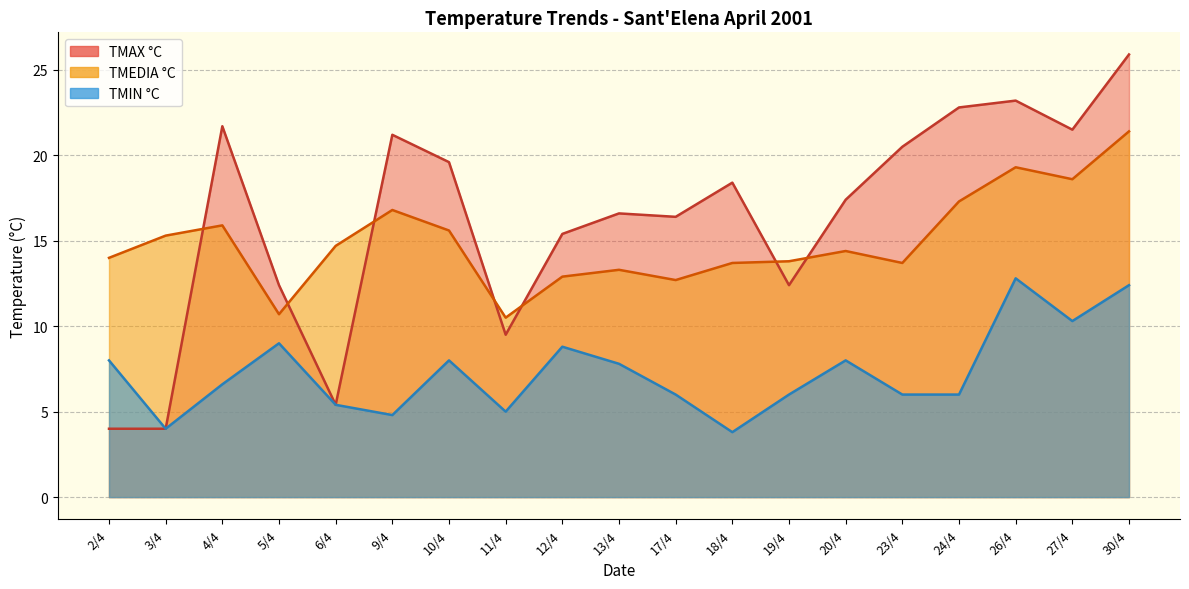

Where is the first local maximum for TMIN °C?

5/4